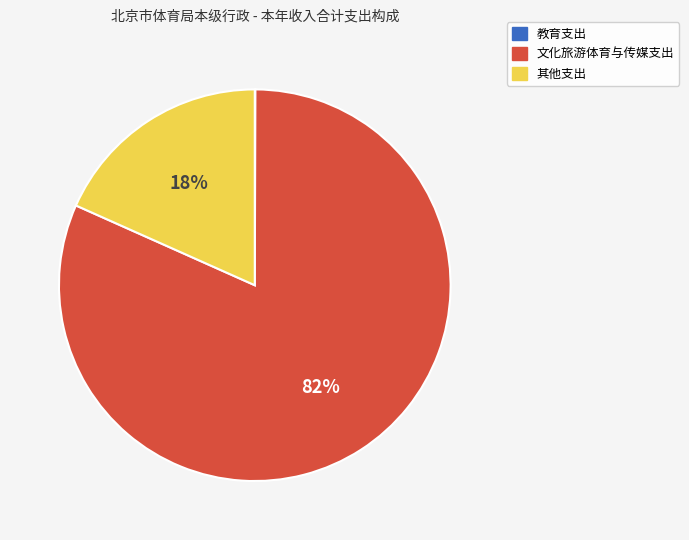

Which slice is the largest?

文化旅游体育与传媒支出